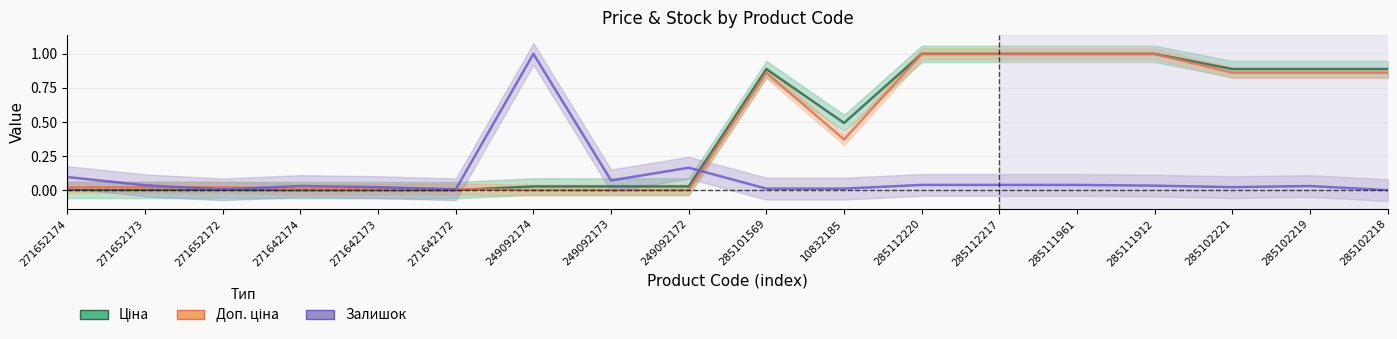

Is it true that Ціна equals 0.0 at 271652172?

False